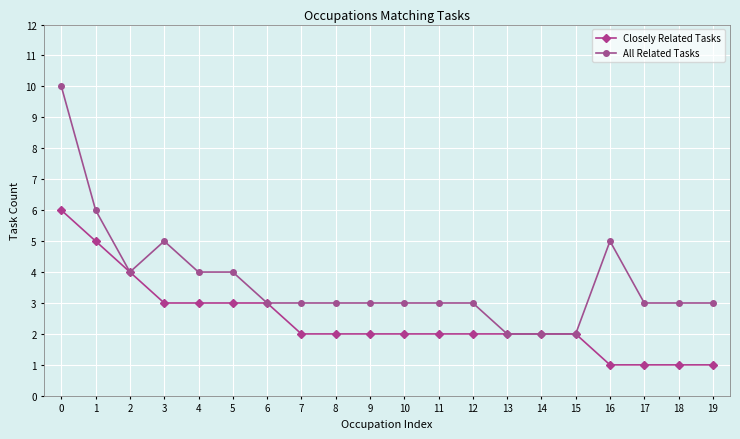

What is the maximum value for All Related Tasks?

10